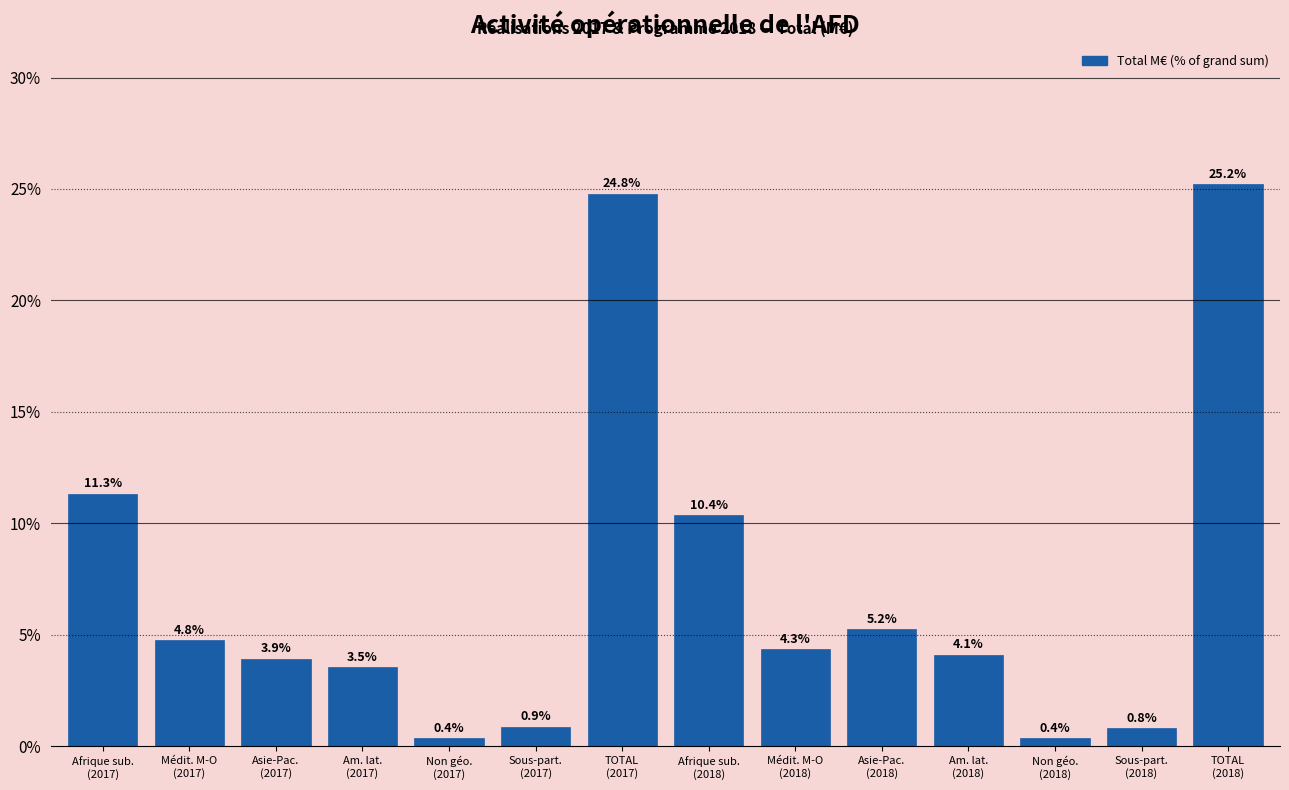

Reading left to right, list all the values displayed in this chart.

11.3	4.8	3.9	3.5	0.4	0.9	24.8	10.4	4.3	5.2	4.1	0.4	0.8	25.2